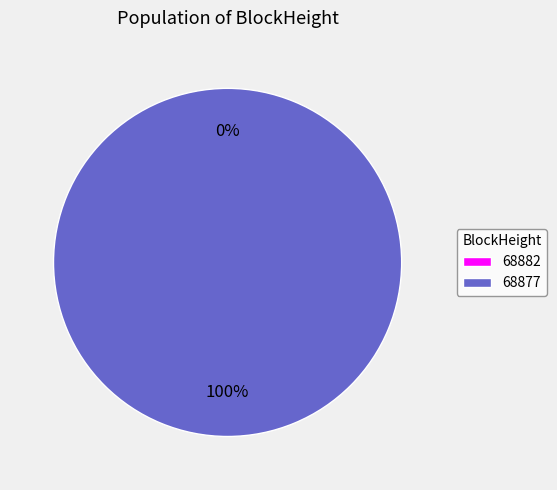

What percentage do 68882 and 68877 together represent?

100.0%